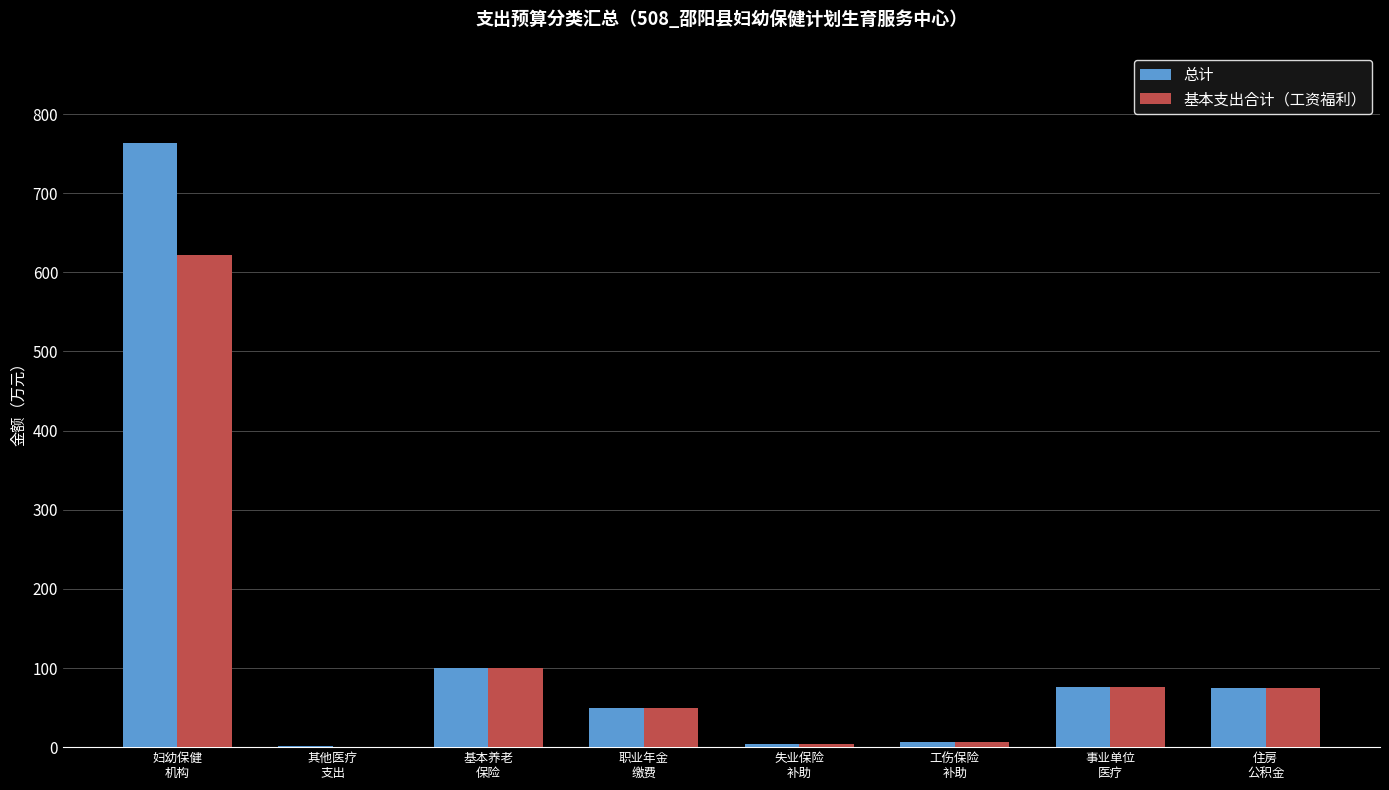

At which category is the sum across all series the highest?

妇幼保健
机构